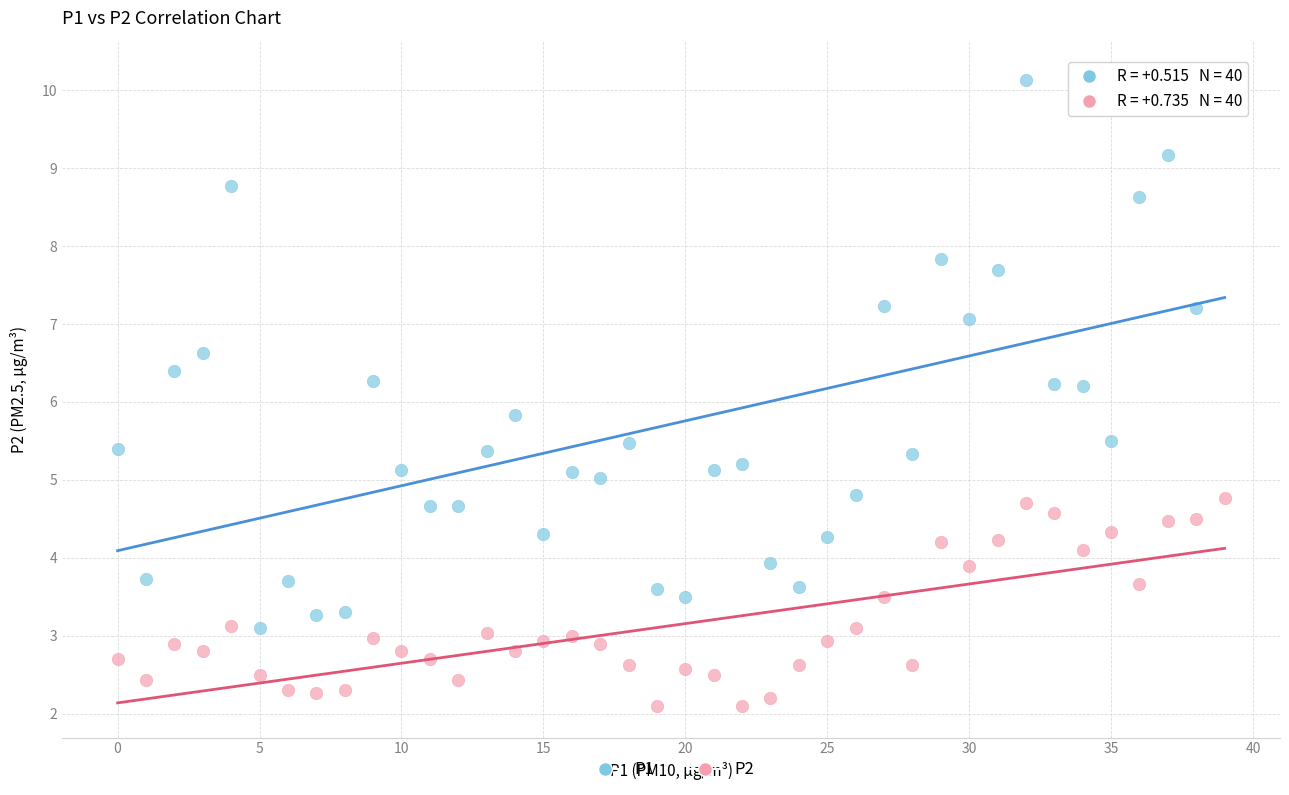

What are all the series names shown in the legend?

P1, P2